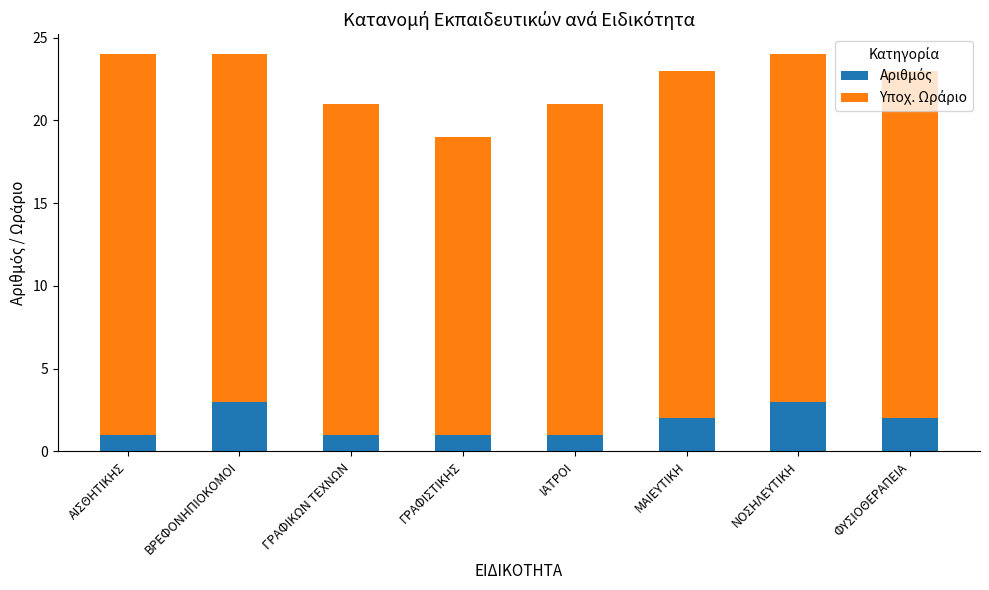

What is the total value across all series at ΜΑΙΕΥΤΙΚΗ?

23